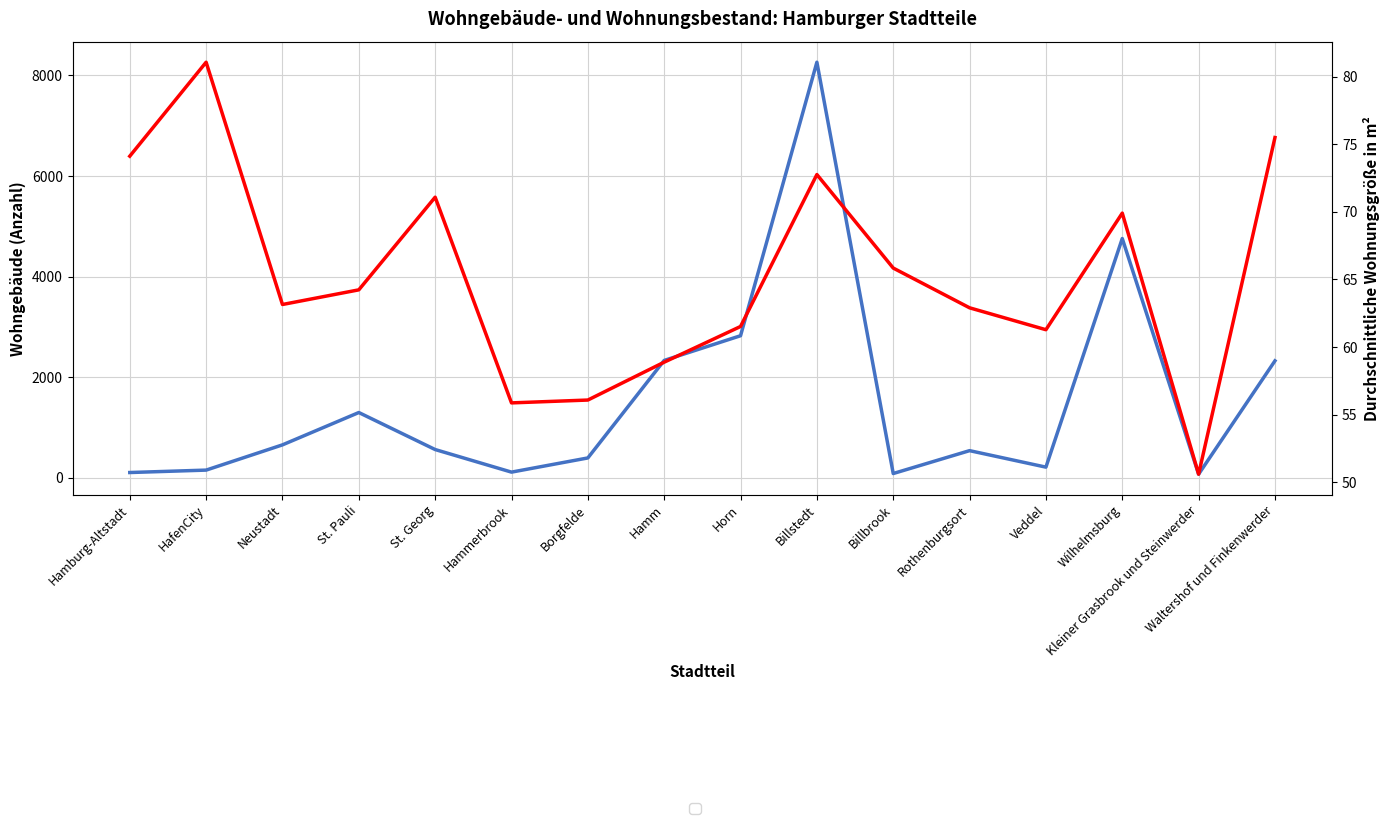

True or false: Wohngebäude and Durchschnittliche Wohnungsgröße in m² intersect in this chart.

False